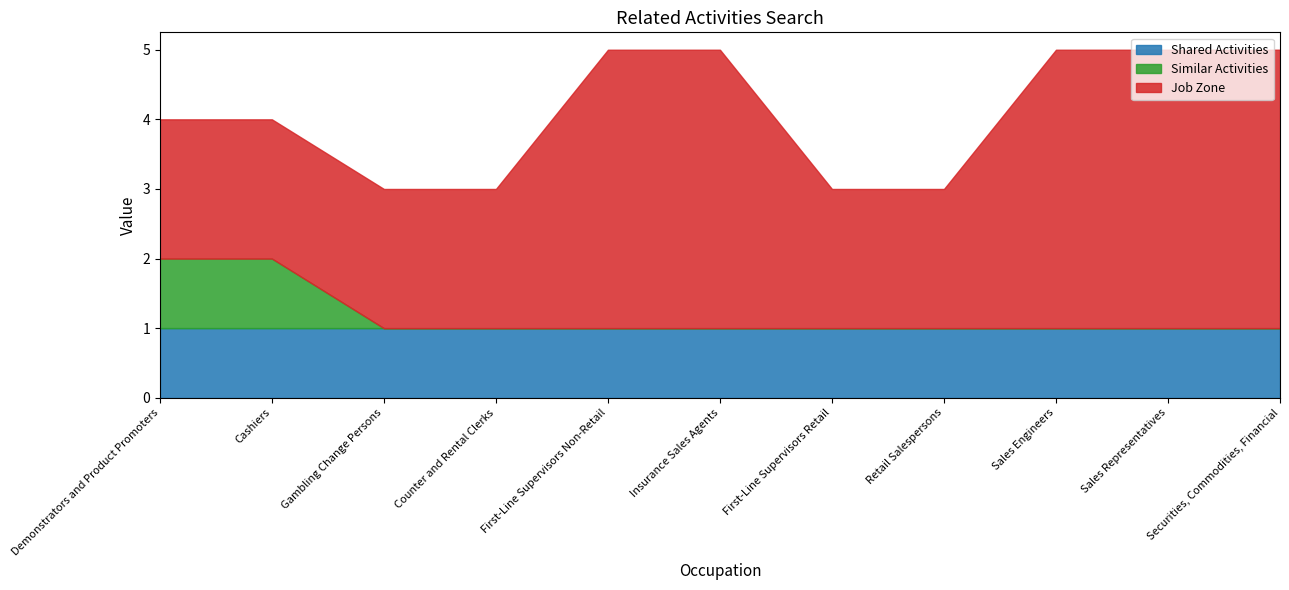

What position from the left is Counter and Rental Clerks?

4